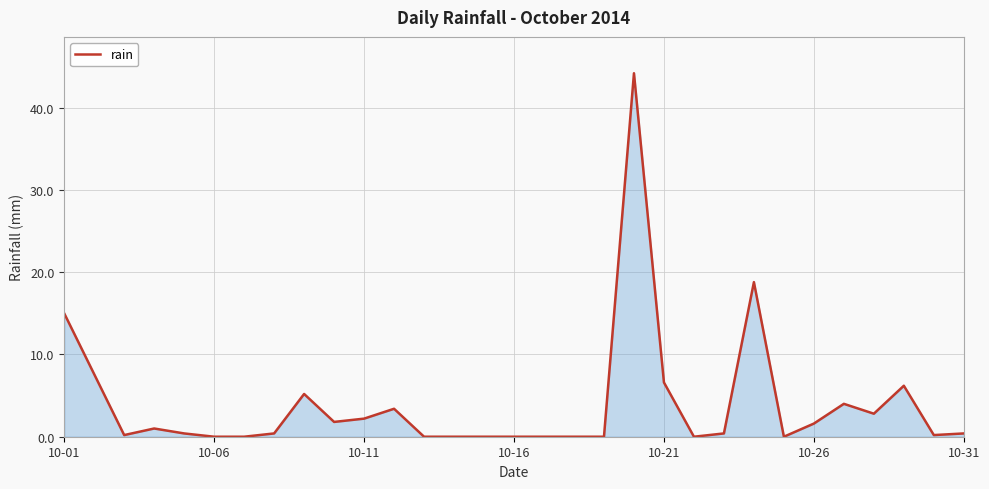

What is the difference between the maximum and minimum values?

44.2